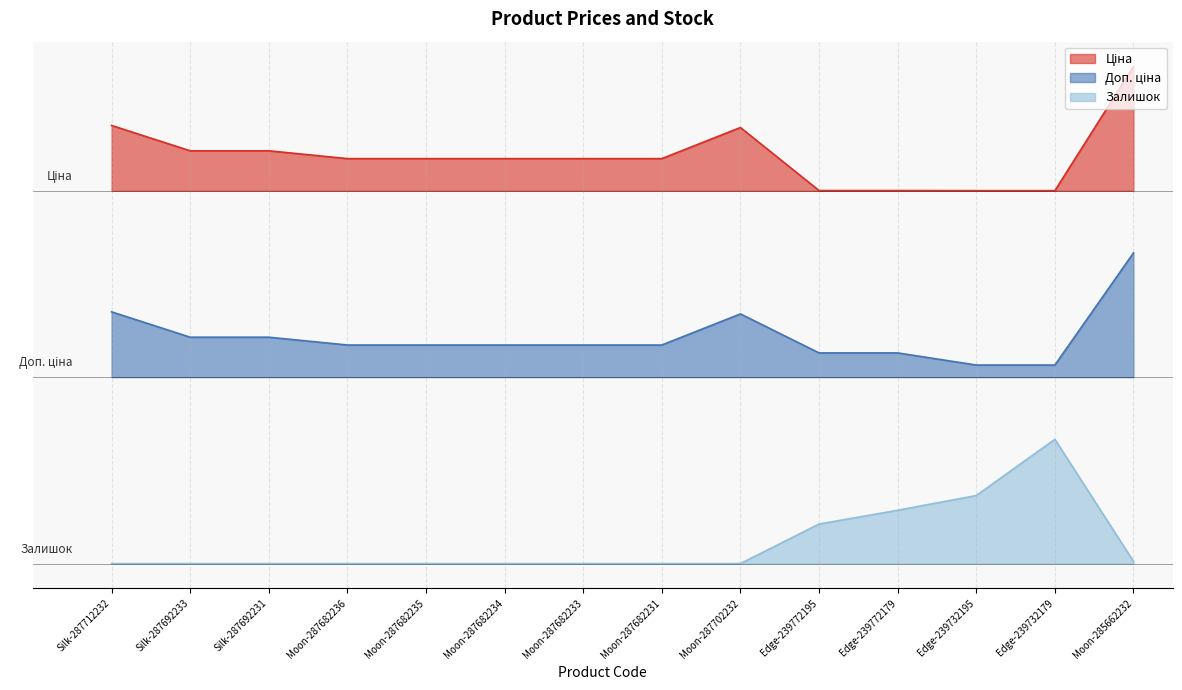

Is it true that Залишок equals 0.3 at Silk-287692233?

False